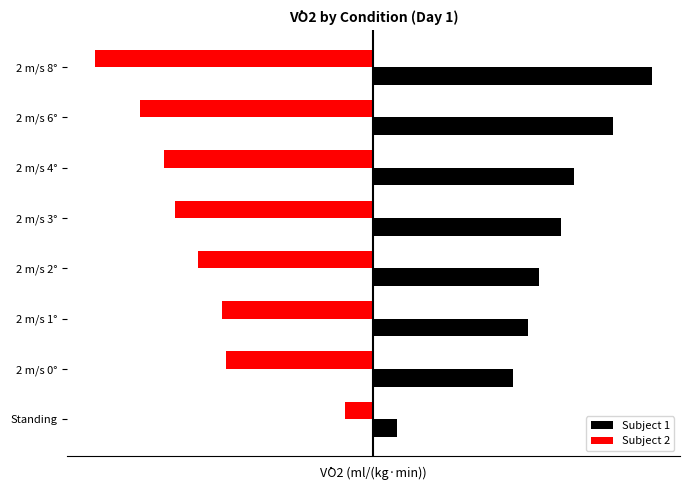

List the series in order of their peak value, lowest first.

Subject 2, Subject 1